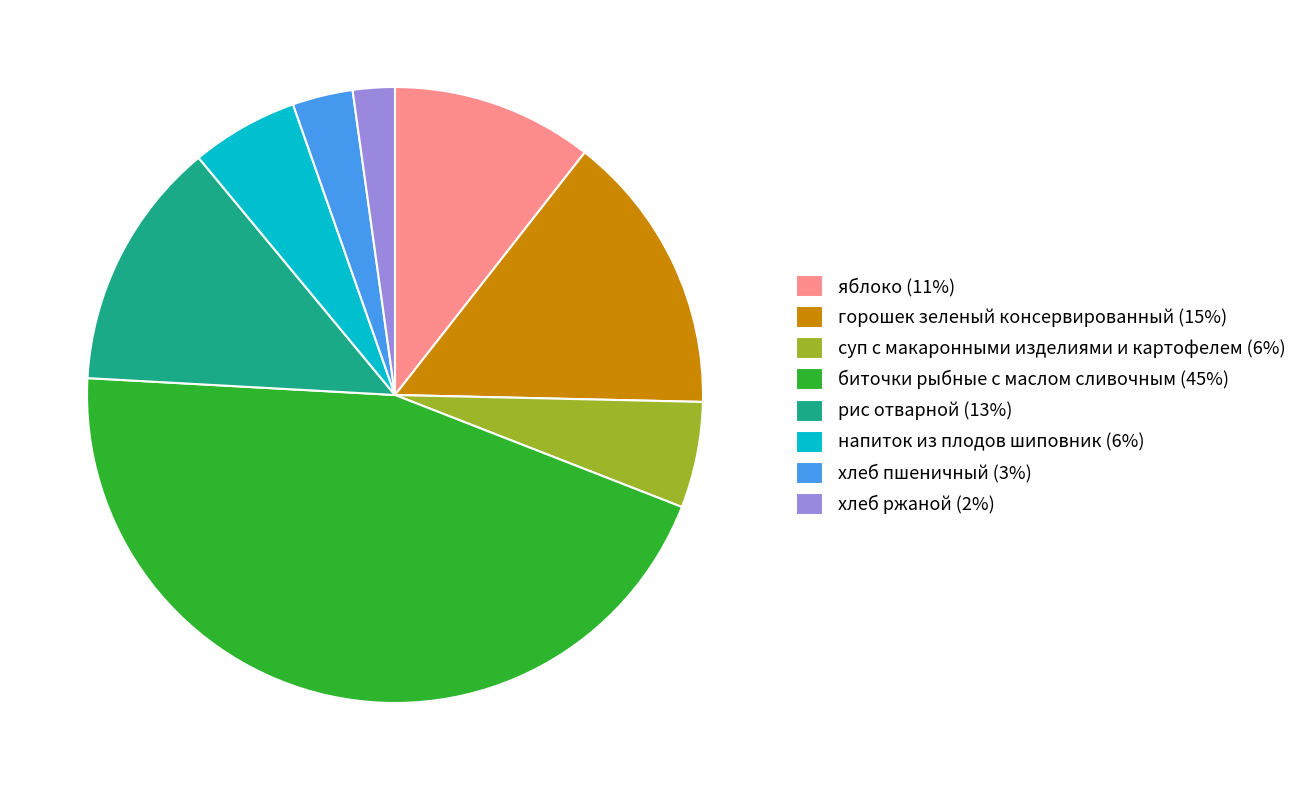

Approximately how many times larger is the value at суп с макаронными изделиями и картофелем compared to хлеб ржаной?

2.5